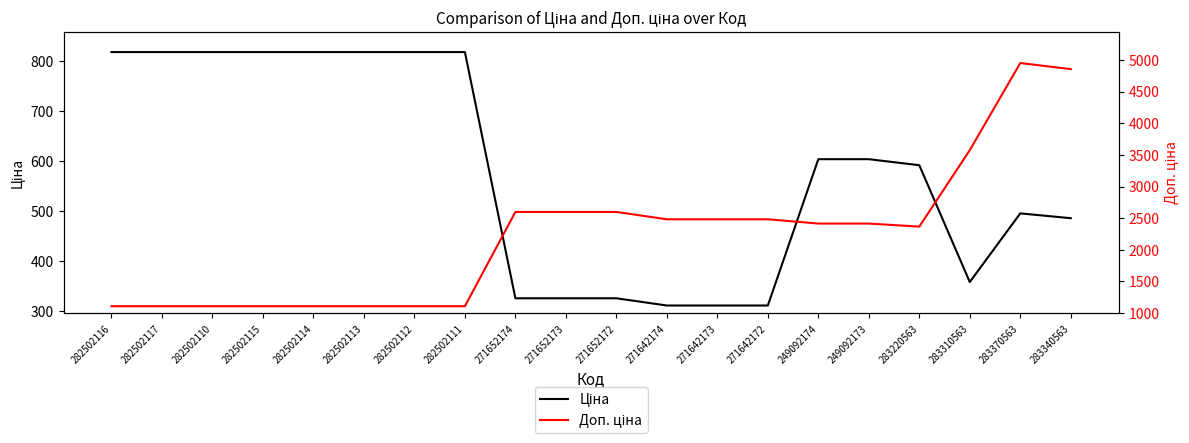

How many interior local valleys does the Ціна series have?

1